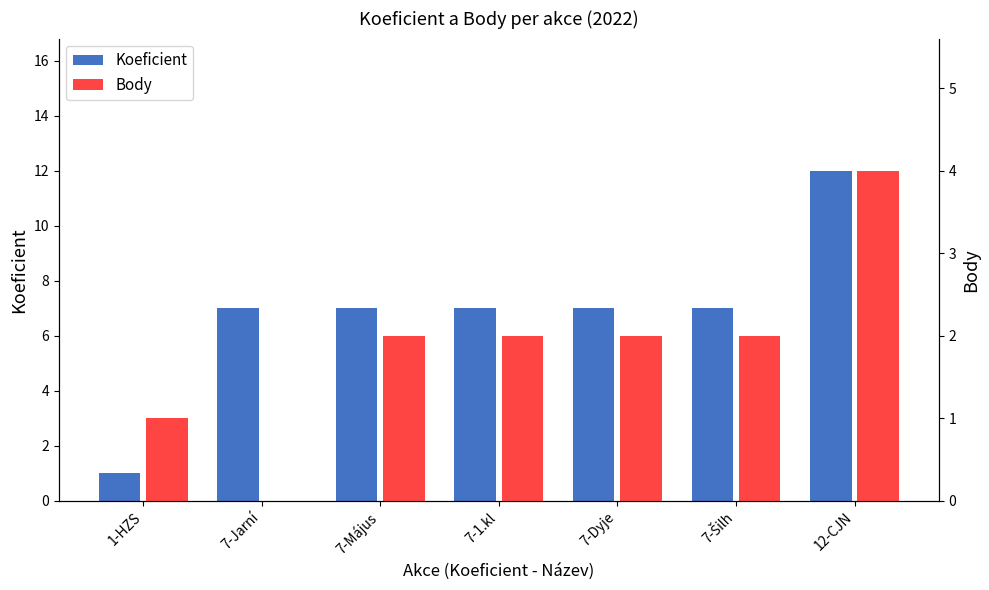

Is the value of Koeficient at 12-CJN greater than the value of Body at 1-HZS?

Yes